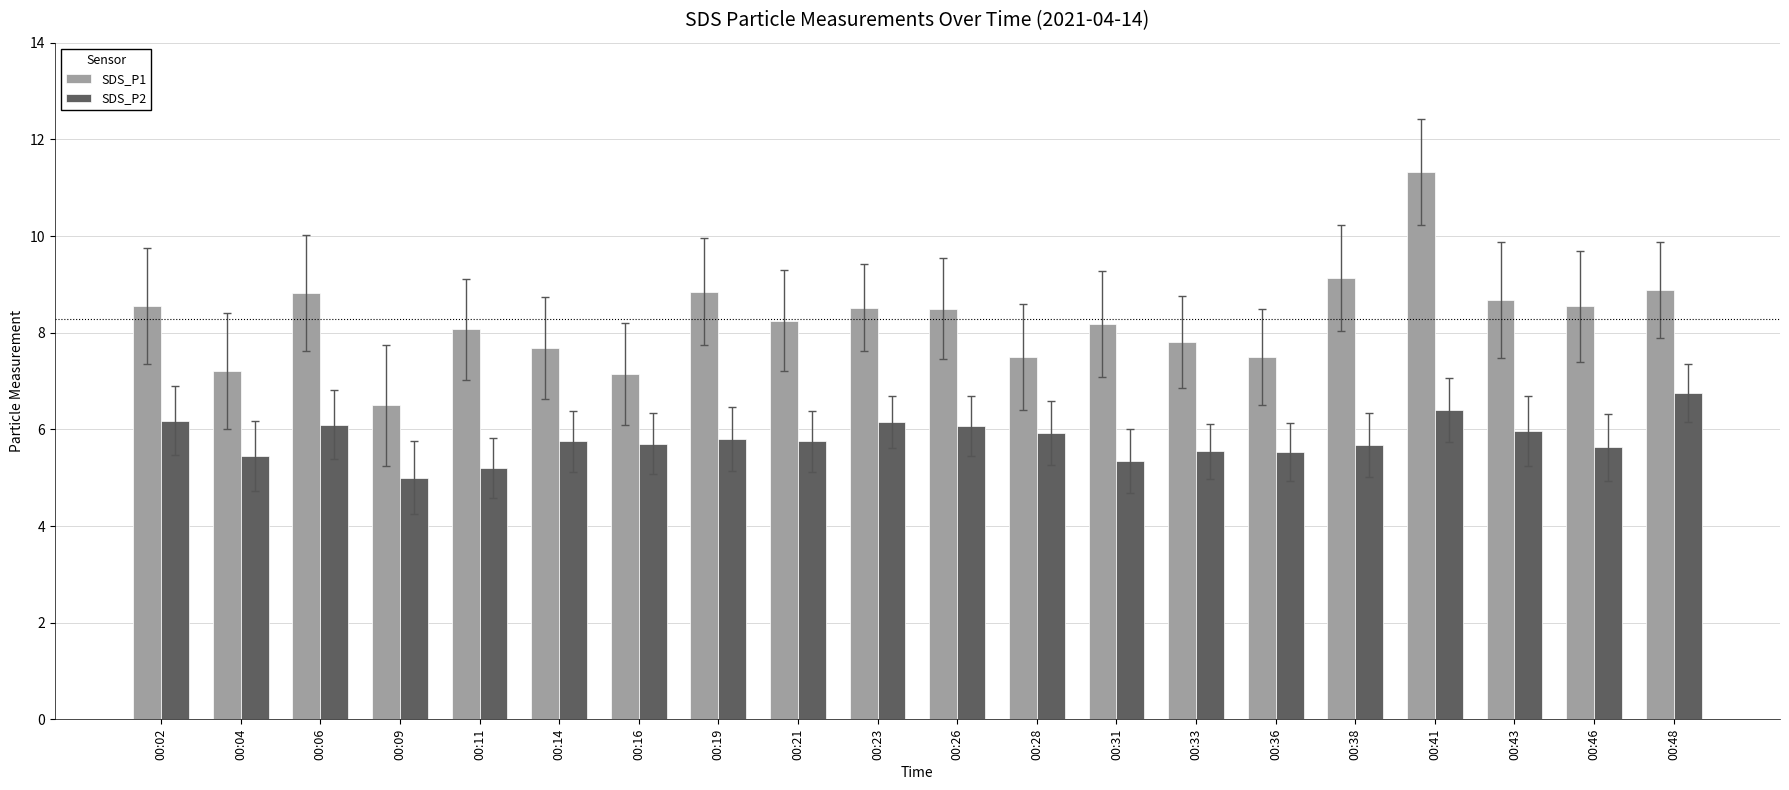

The value of SDS_P2 at 00:48 is 6.8. True or false?

True